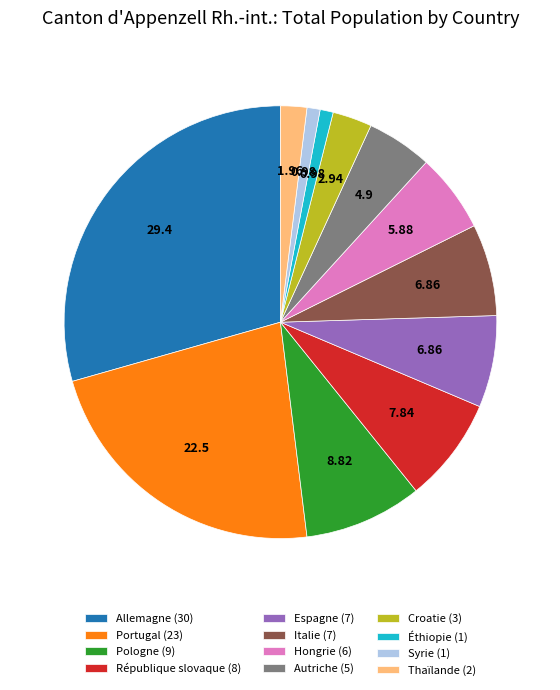

True or false: Allemagne accounts for 29% of the total.

True